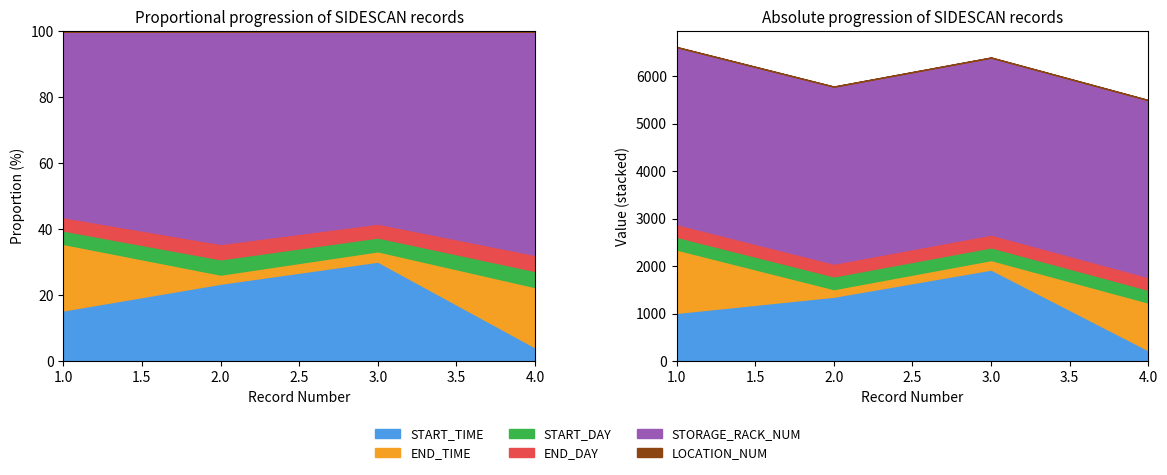

Reading left to right, extract all data points from this chart.

START_TIME: 1019	1359	1930	232
END_TIME: 1332	159	200	1003
START_DAY: 268	268	267	268
END_DAY: 268	269	269	268
STORAGE_RACK_NUM: 3721	3721	3721	3721
LOCATION_NUM: 3	3	3	3